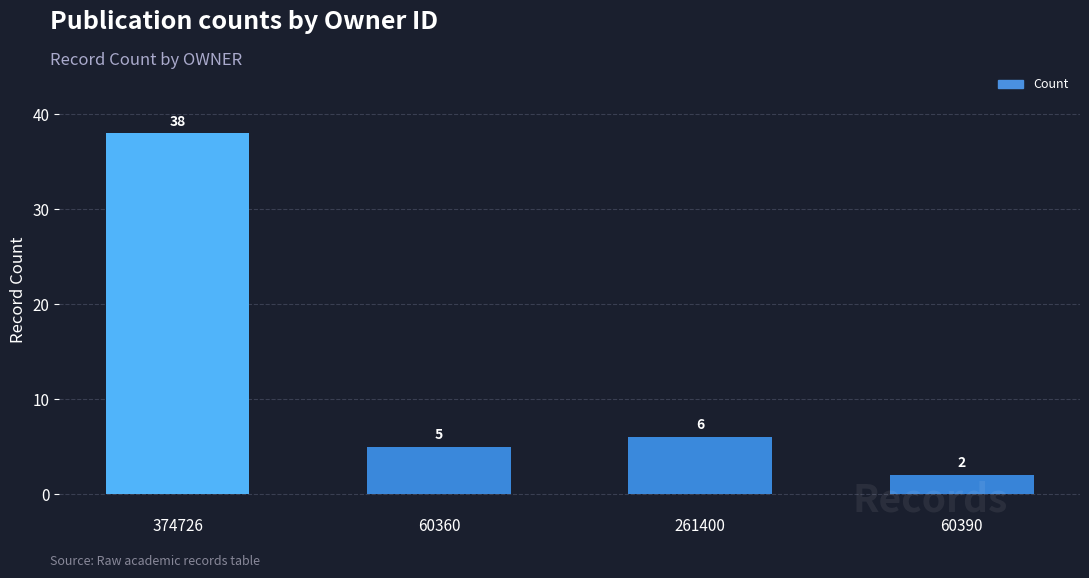

How many bars are there in total?

4